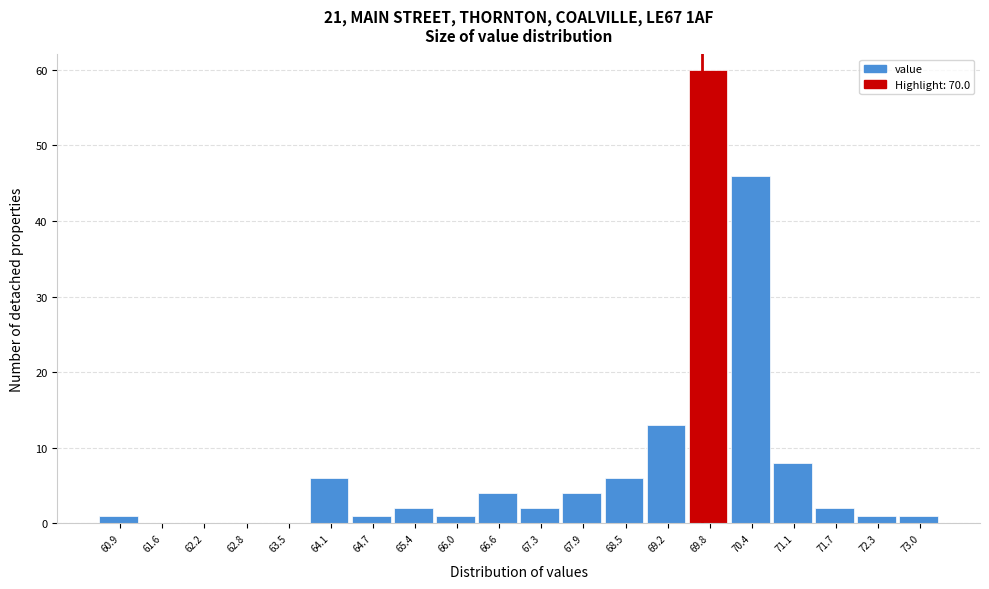

Reading left to right, extract all data points from this chart.

60.9=1	61.6=0	62.2=0	62.8=0	63.5=0	64.1=6	64.7=1	65.4=2	66.0=1	66.6=4	67.3=2	67.9=4	68.5=6	69.2=13	69.8=60	70.4=46	71.1=8	71.7=2	72.3=1	73.0=1